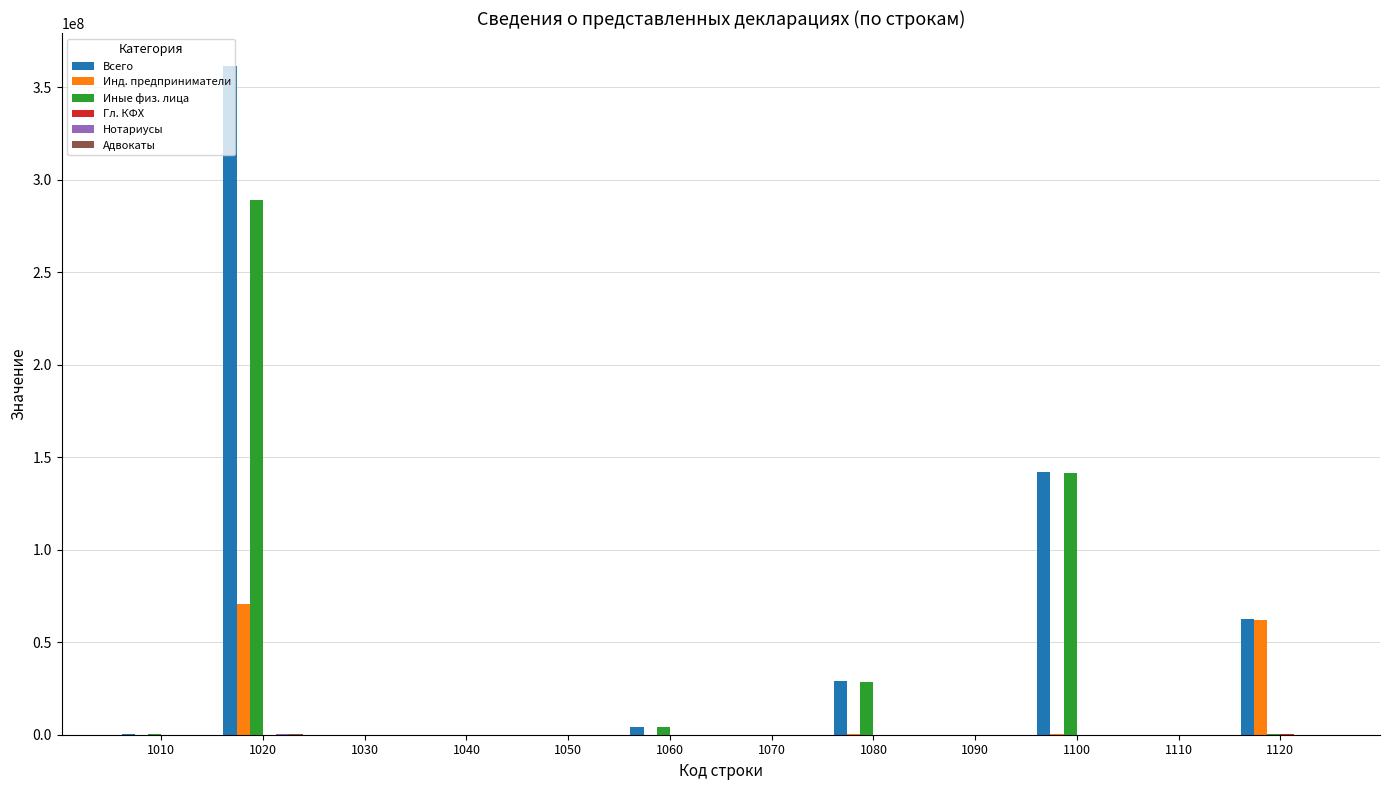

Is the value of Иные физ. лица at 1080 greater than the value of Всего at 1020?

No